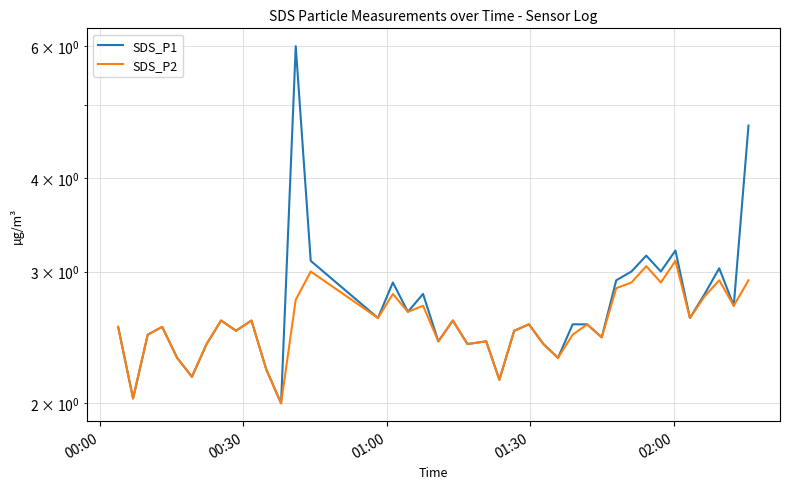

What is the sum of all SDS_P1 values?

108.7